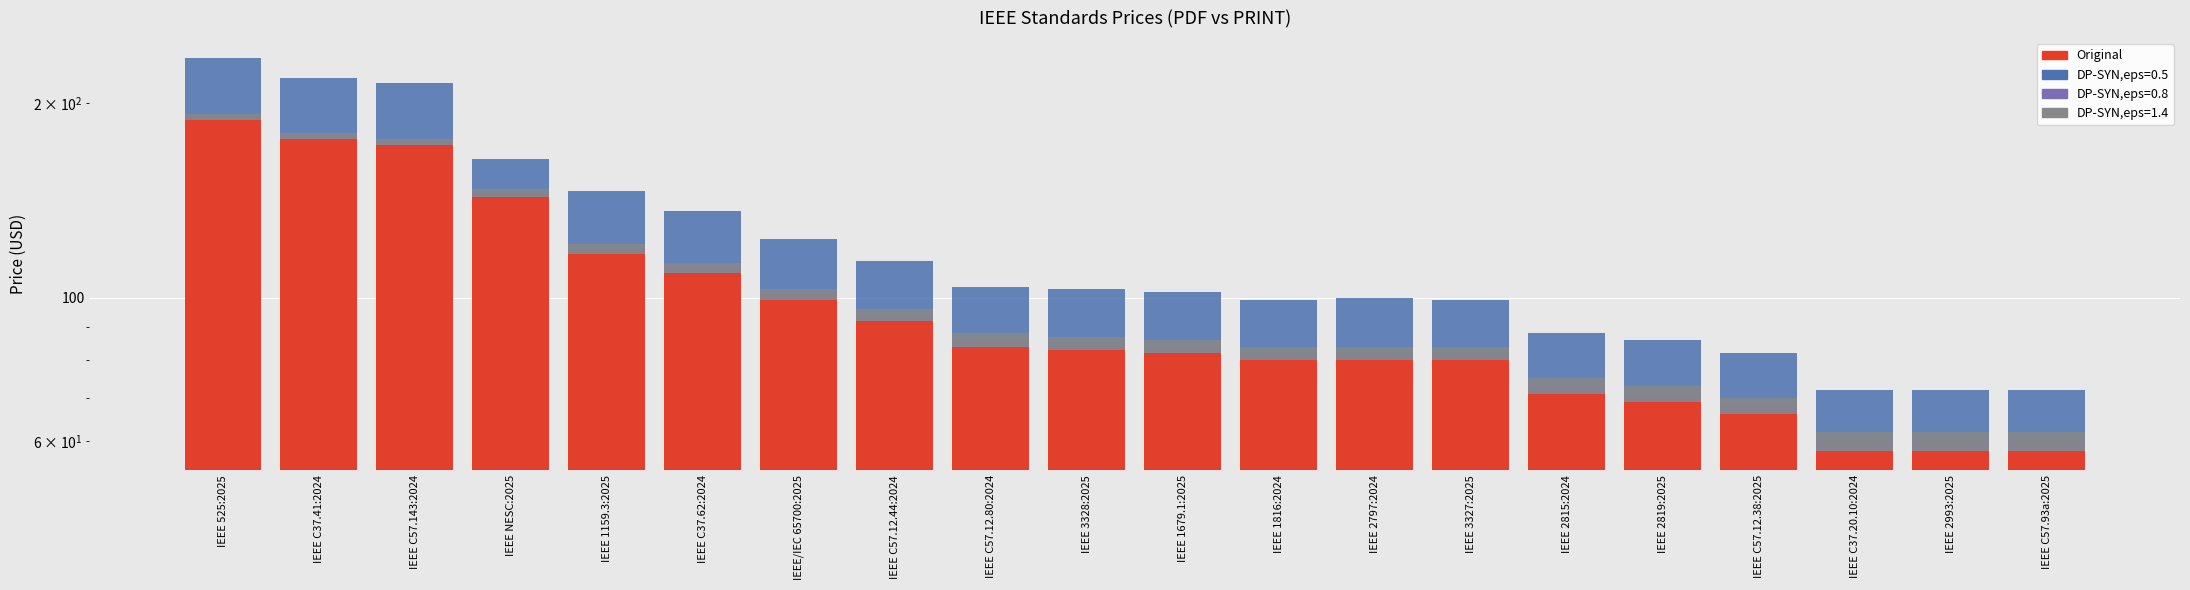

Rank the series at IEEE NESC:2025 from lowest to highest value.

Price (PDF), Price (PRINT)